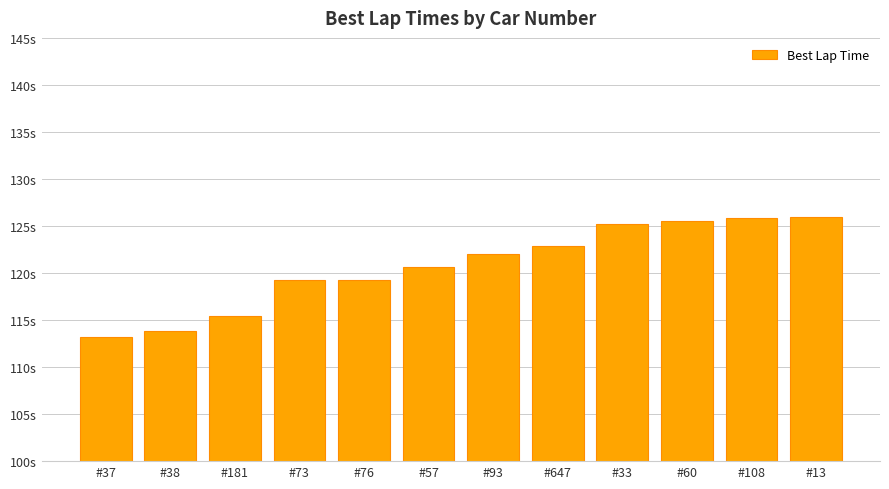

What is the difference between the maximum and minimum values?

12.7